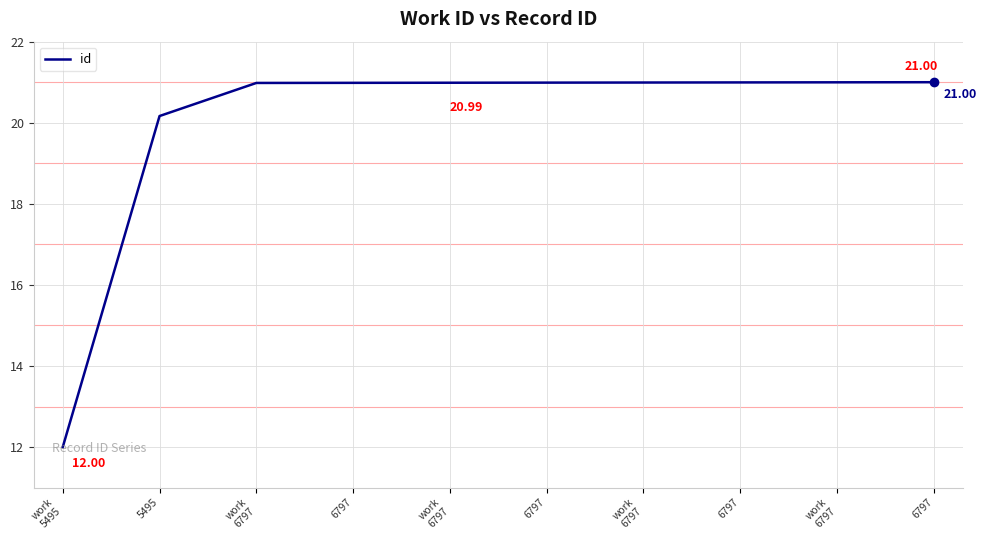

Does the chart display data point markers on the line(s)?

No